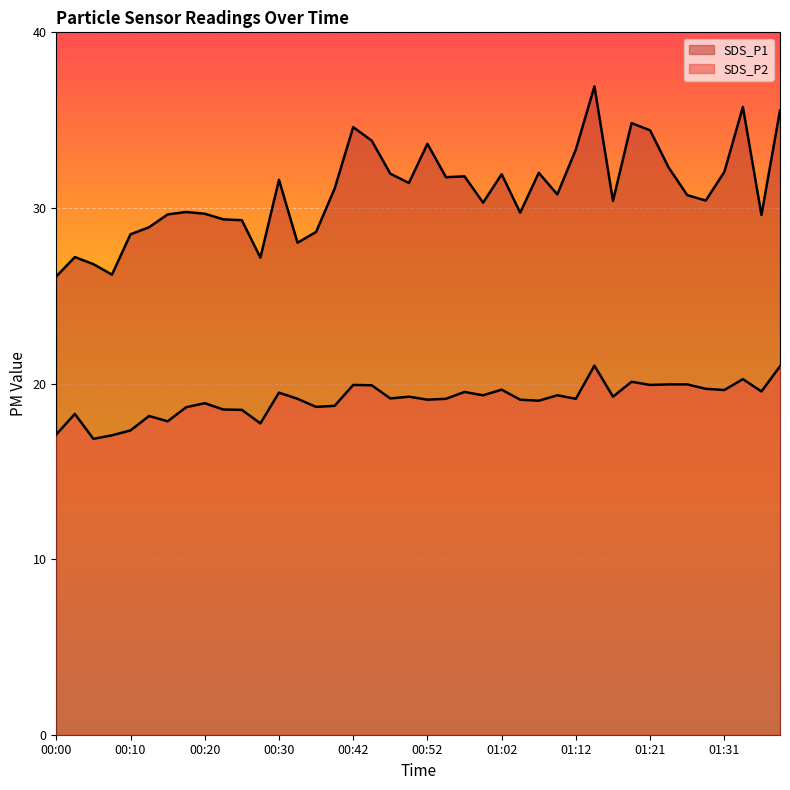

Which label corresponds to the smallest value in the chart?

00:05